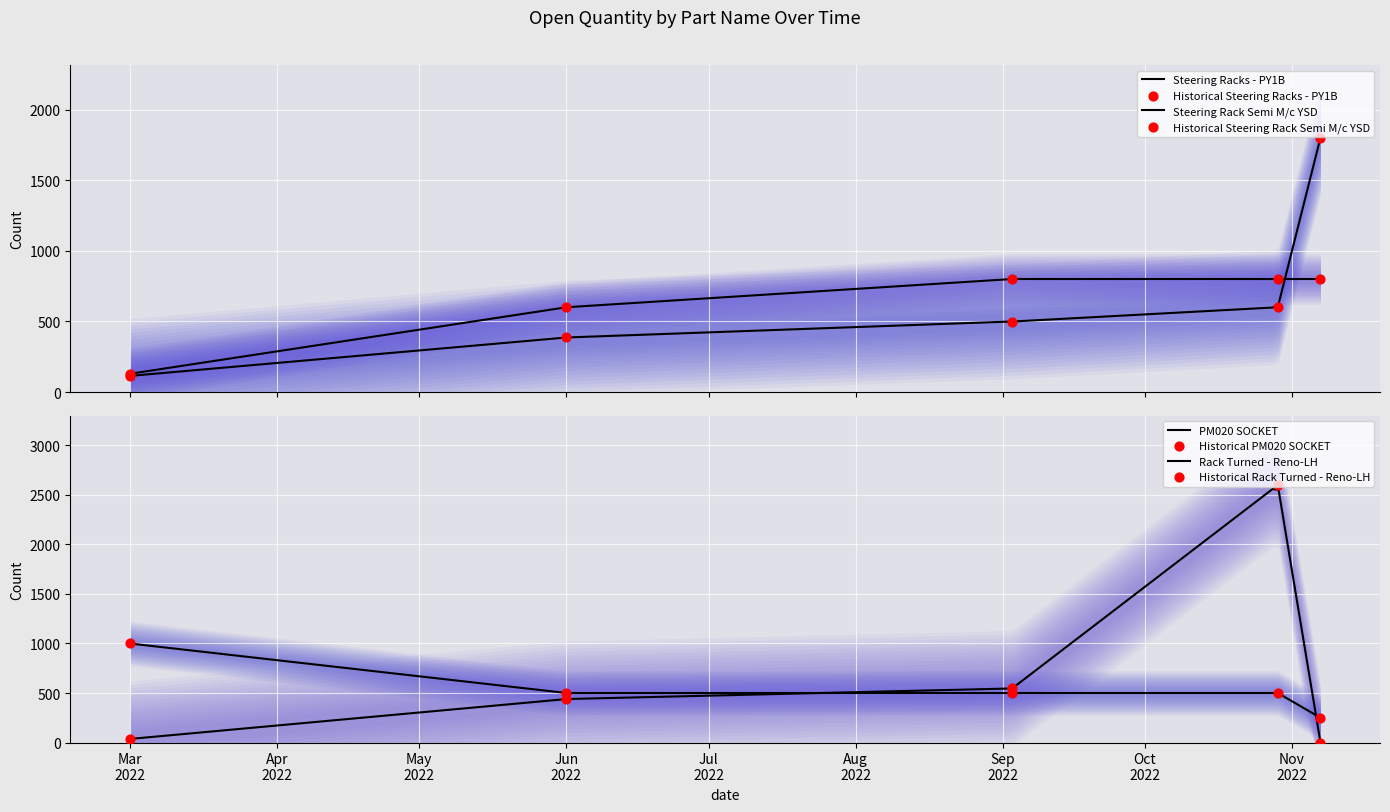

Is the value of Steering Rack Semi M/c YSD at 29/10/2022 greater than the value of Rack Turned - Reno-LH at 01/03/2022?

Yes